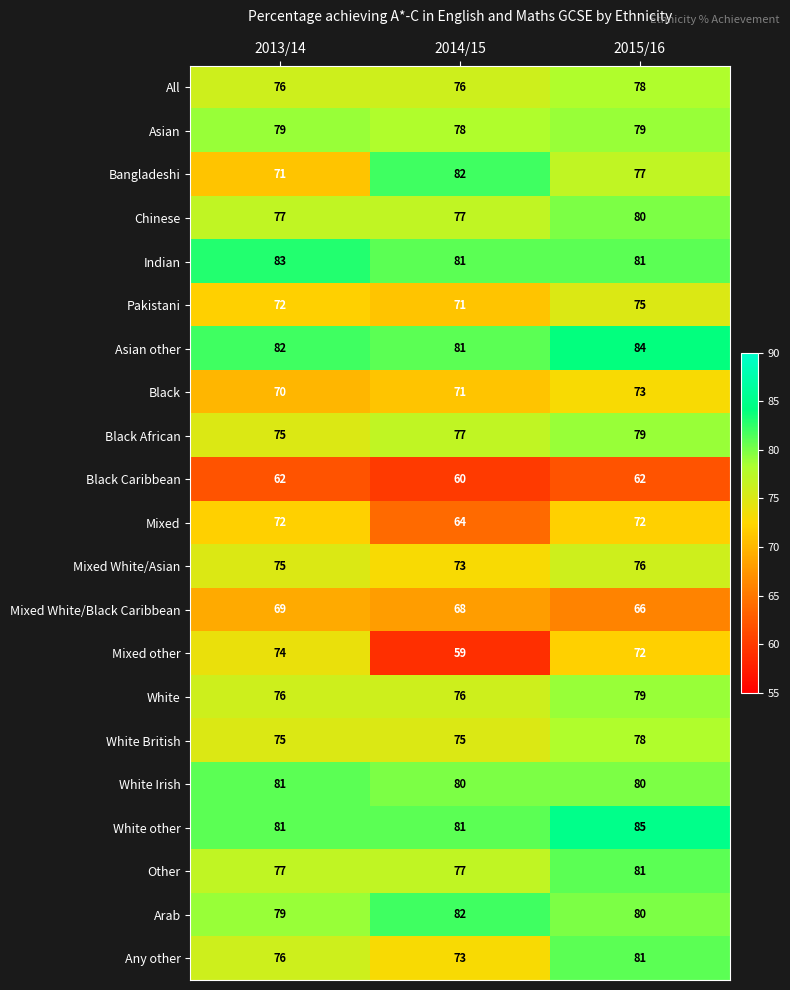

What is the sum of all Any other values?

230